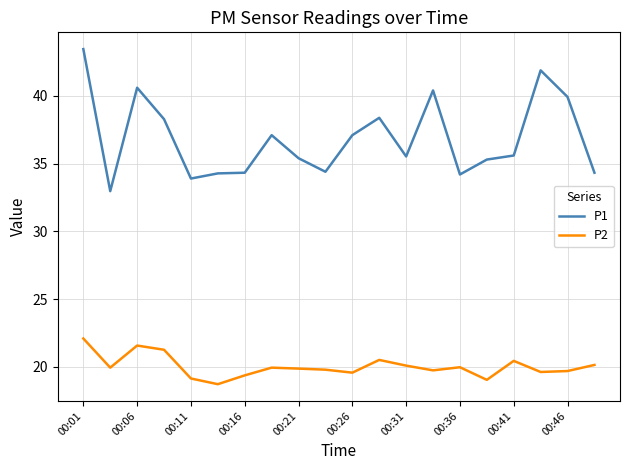

True or false: P1 and P2 intersect in this chart.

False